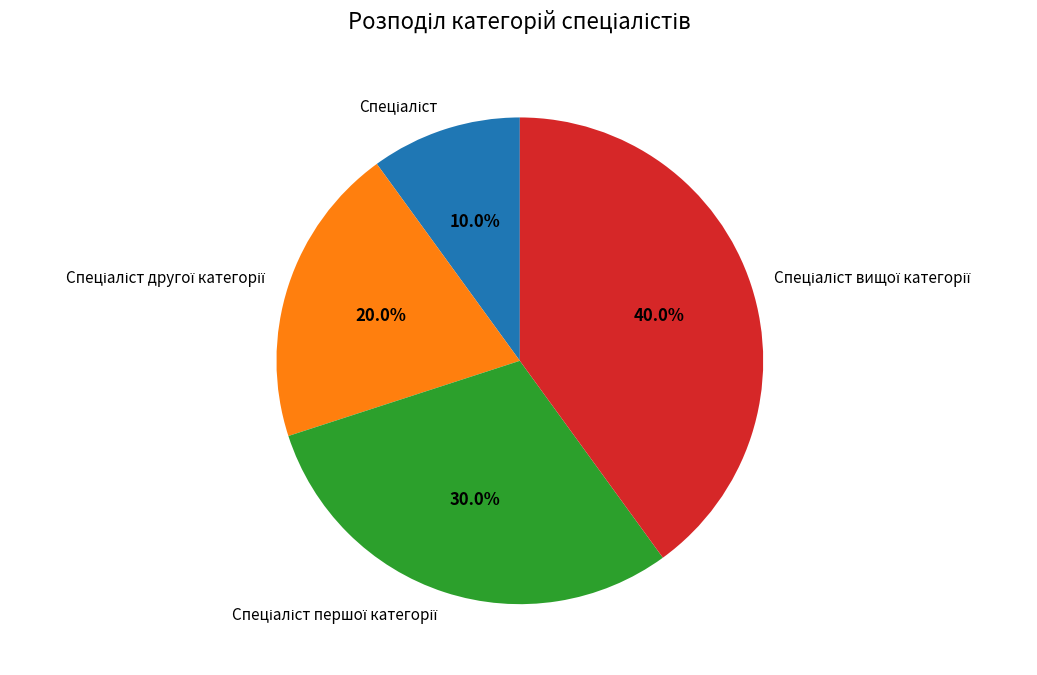

Is there any slice that represents more than half of the pie?

No